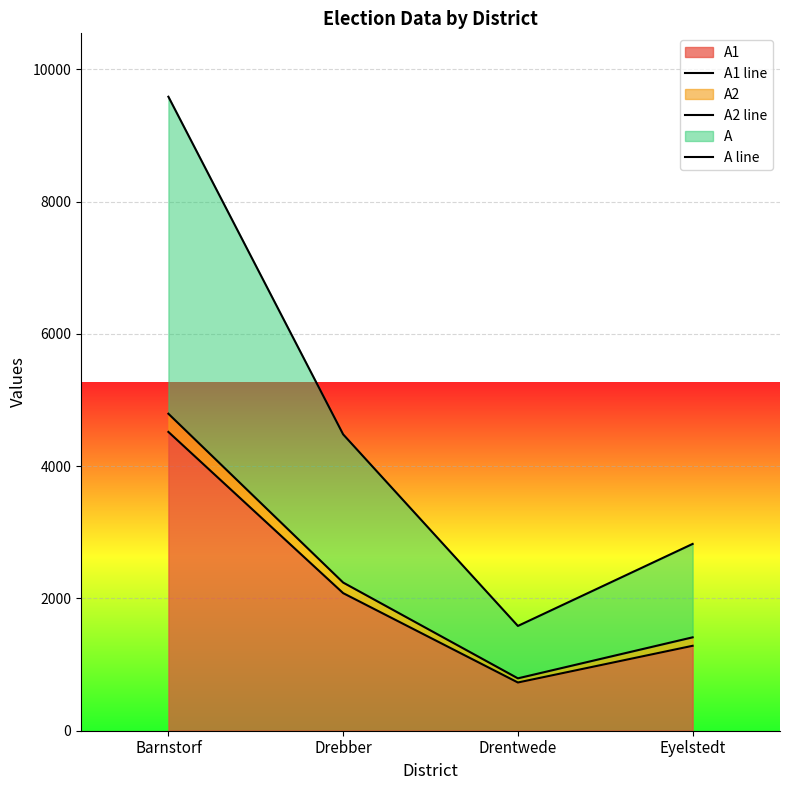

Rank the categories by A1 line value from highest to lowest.

Barnstorf, Drebber, Eyelstedt, Drentwede